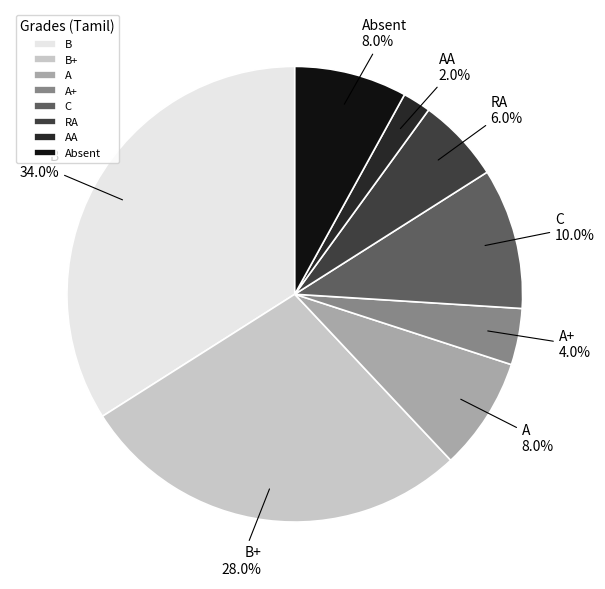

To the nearest percent, what is the combined percentage of A and A+?

12%